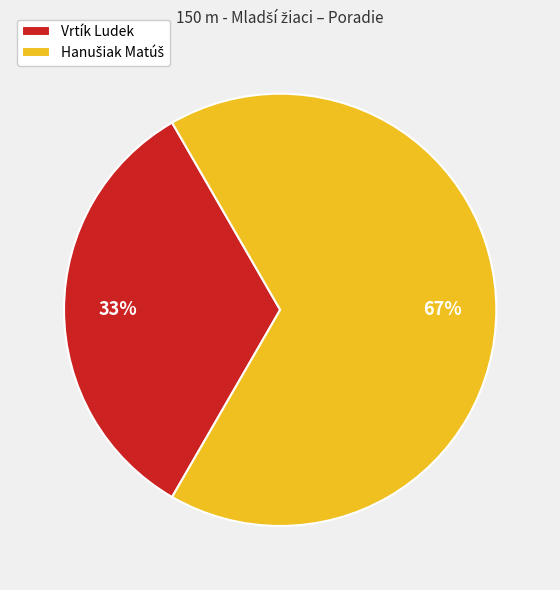

Which category has the smallest portion of the pie?

Vrtík Ludek